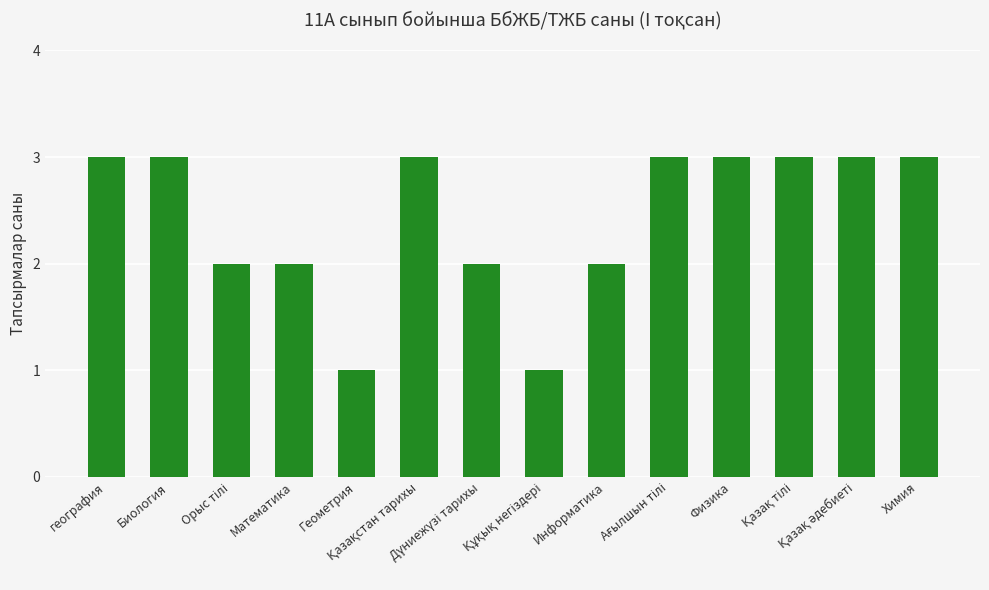

What is the maximum value shown in the chart?

3